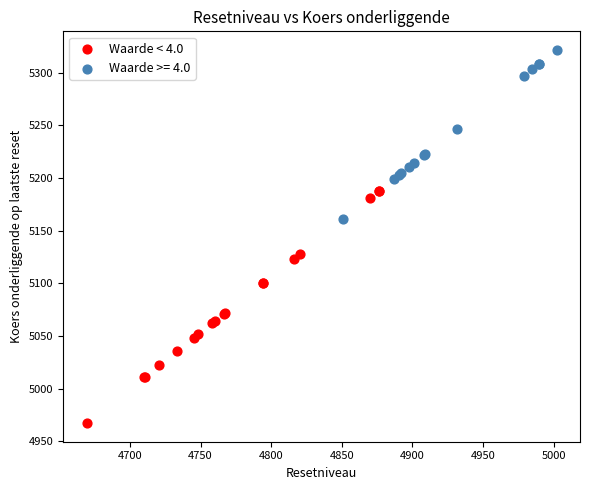

Which series has the largest Y range (max minus min)?

Waarde < 4.0